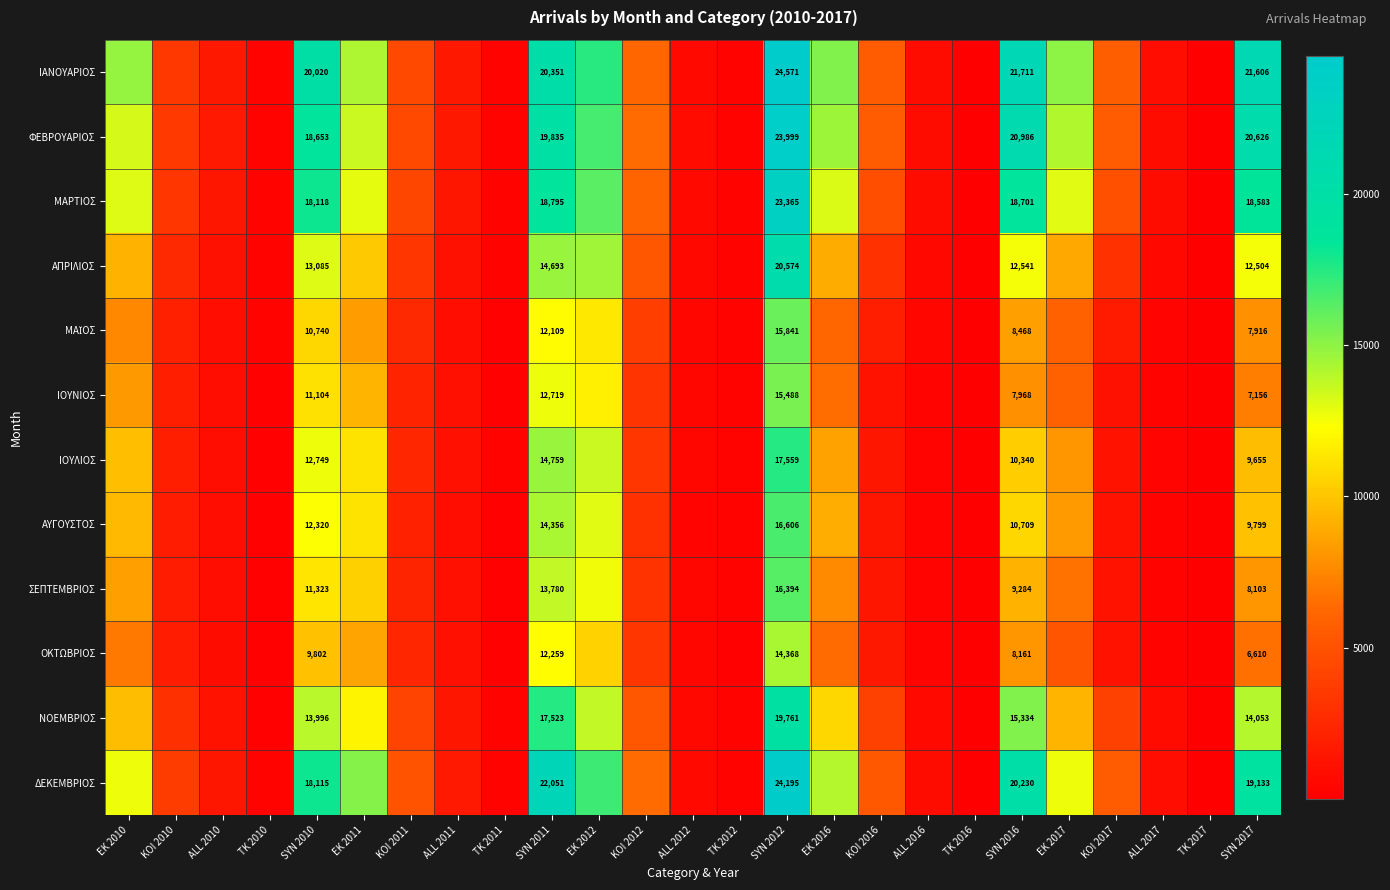

What is the total value across all series at SYN 2011?

193230